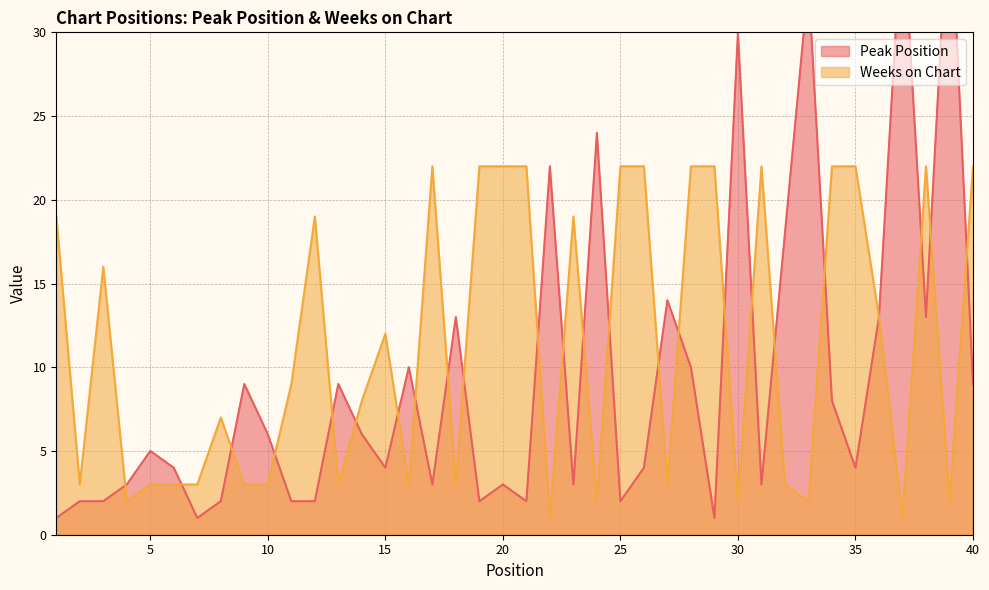

What are all the series names shown in the legend?

Peak Position, Weeks on Chart